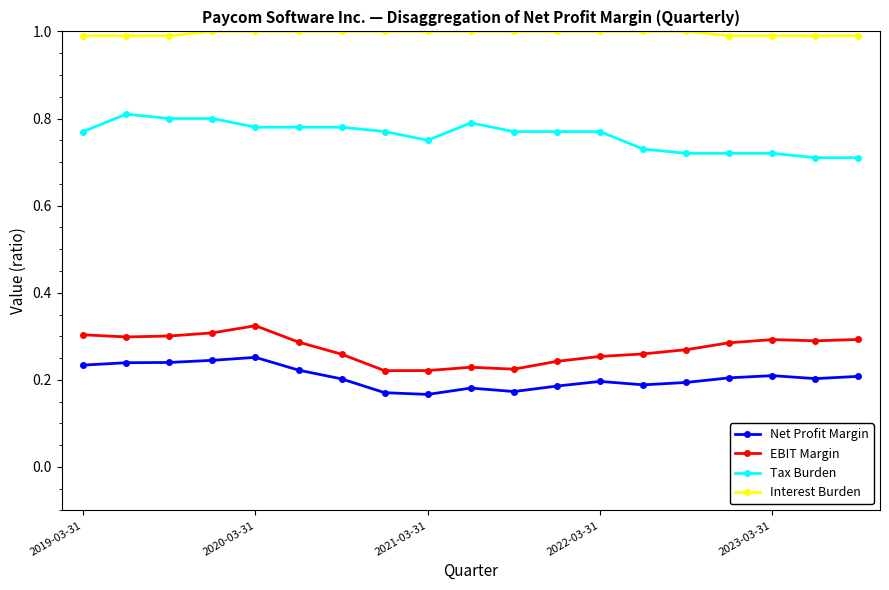

List the series in order of their peak value, lowest first.

Net Profit Margin, EBIT Margin, Tax Burden, Interest Burden